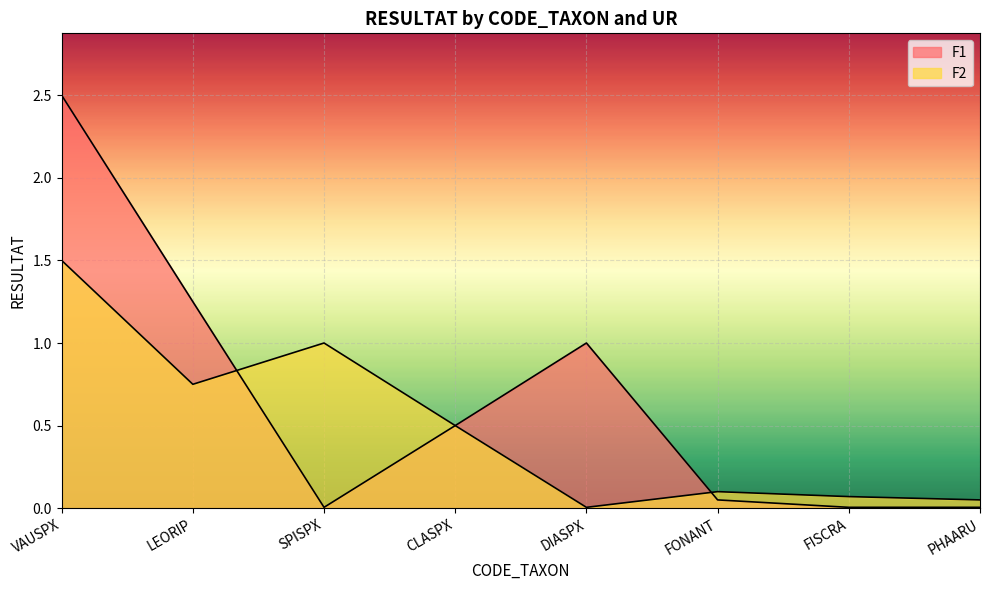

What position from the right is SPISPX?

6